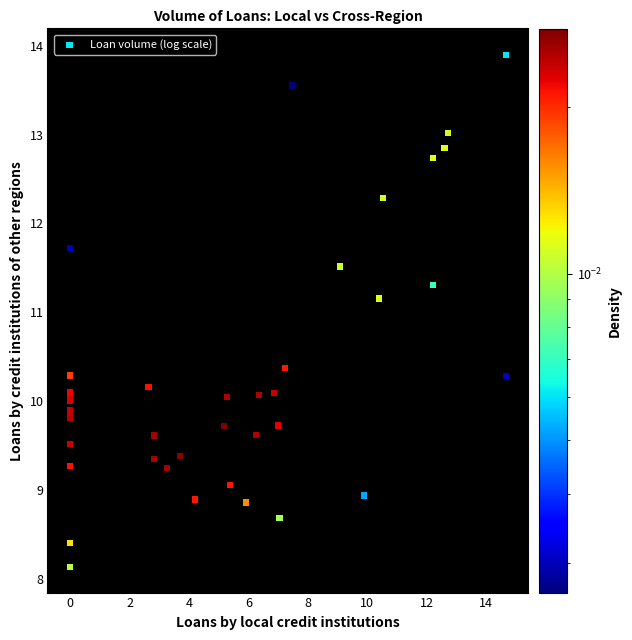

What Y value in the scatter plot is closest to 11?

11.2